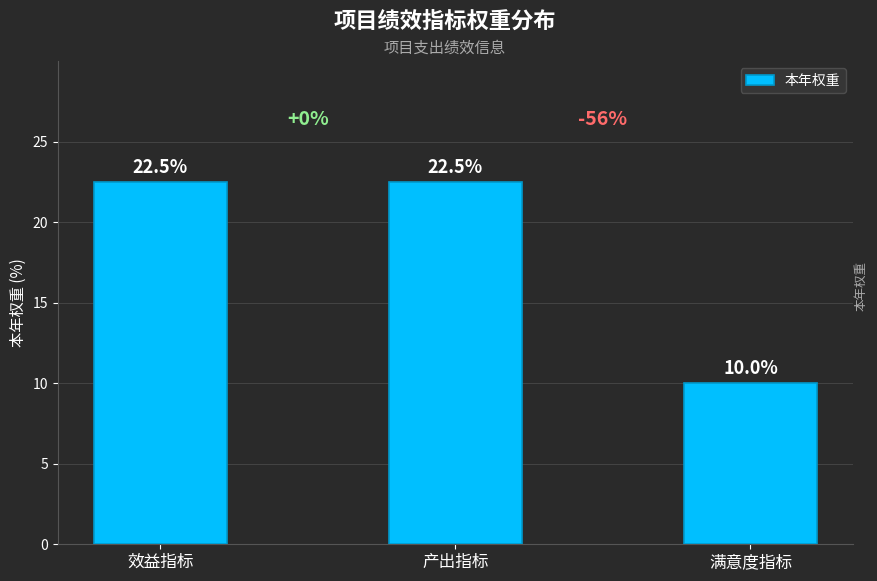

How many distinct data groups are displayed?

1